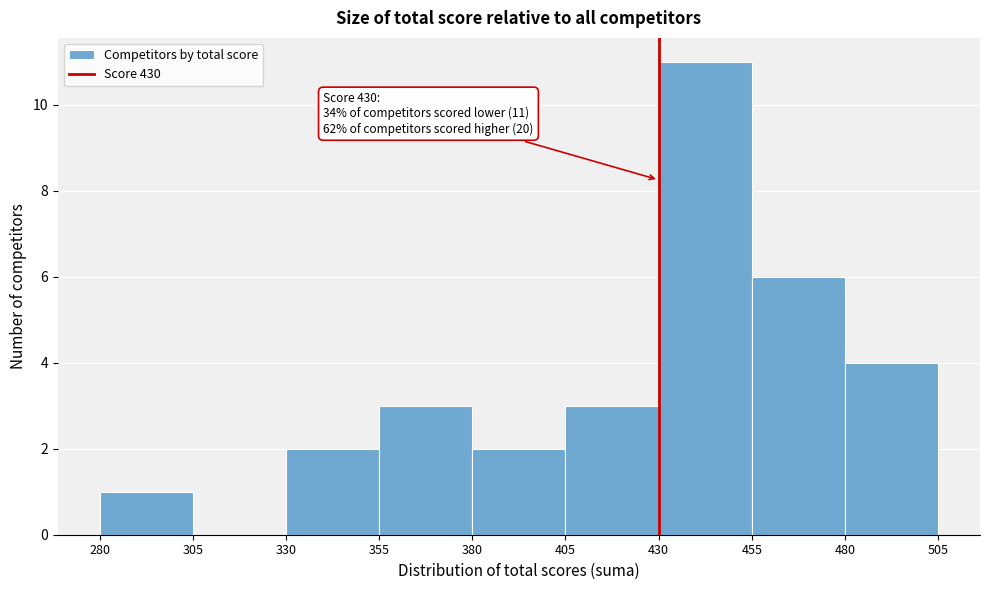

Over which range of the x-axis is the bar tallest?

430 to 455